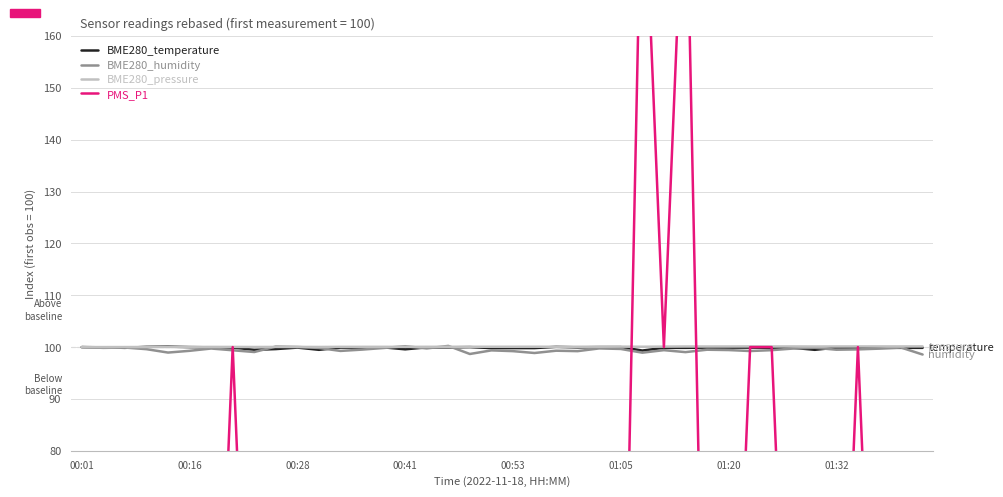

Is the value of BME280_pressure at 34 greater than the value of BME280_humidity at 11?

Yes